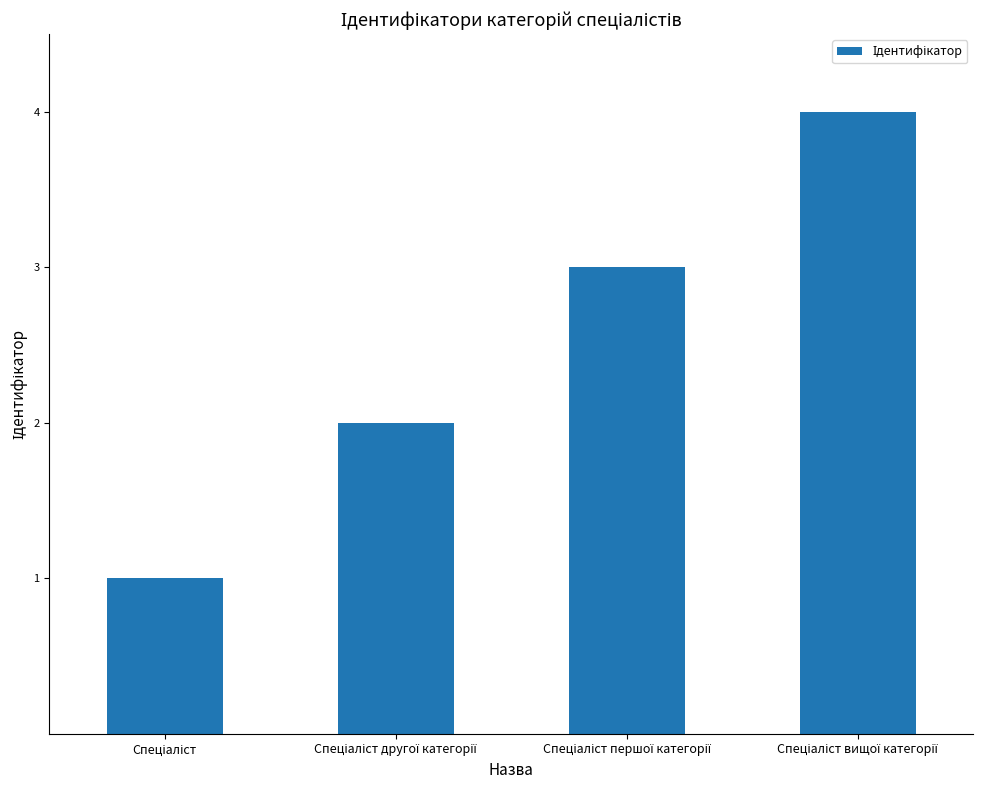

What is the sum of all values?

10